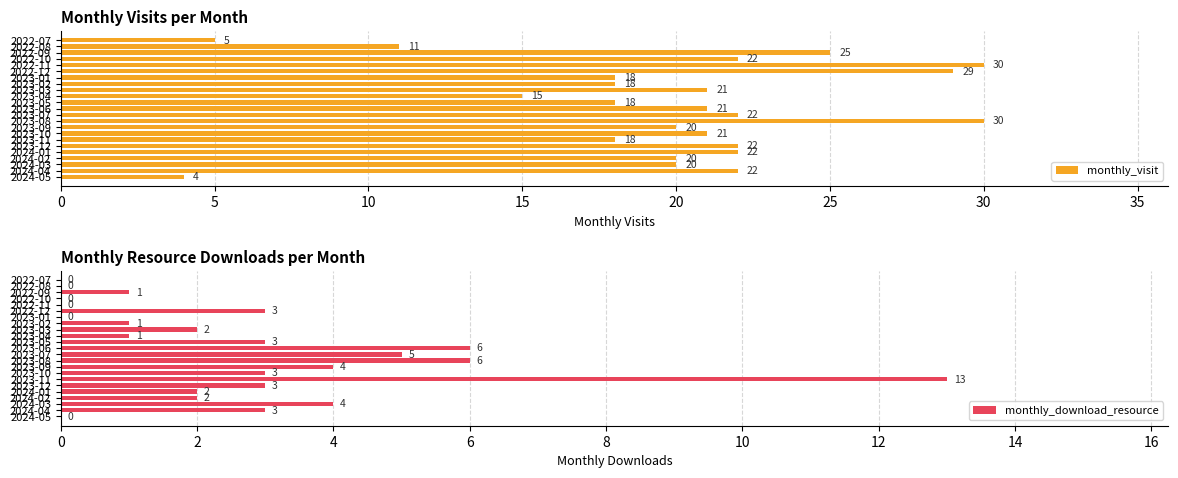

What is the value of the monthly_visit bar at the 16th from the left?

22